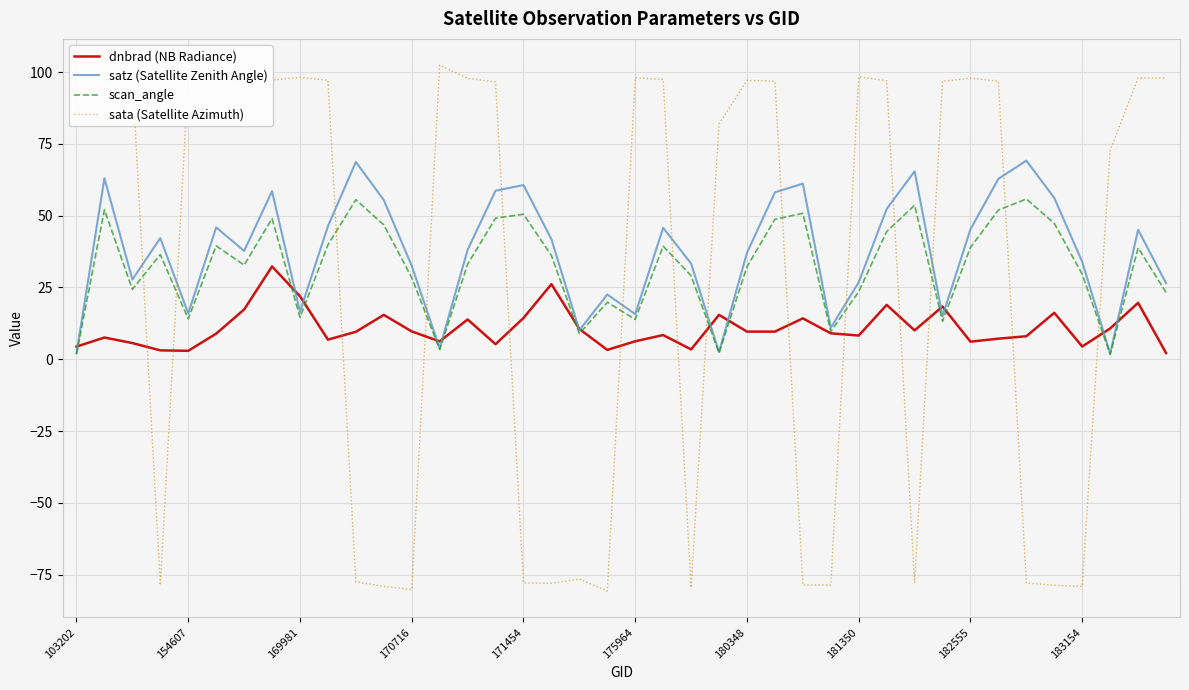

What is the maximum value for scan_angle?

55.8